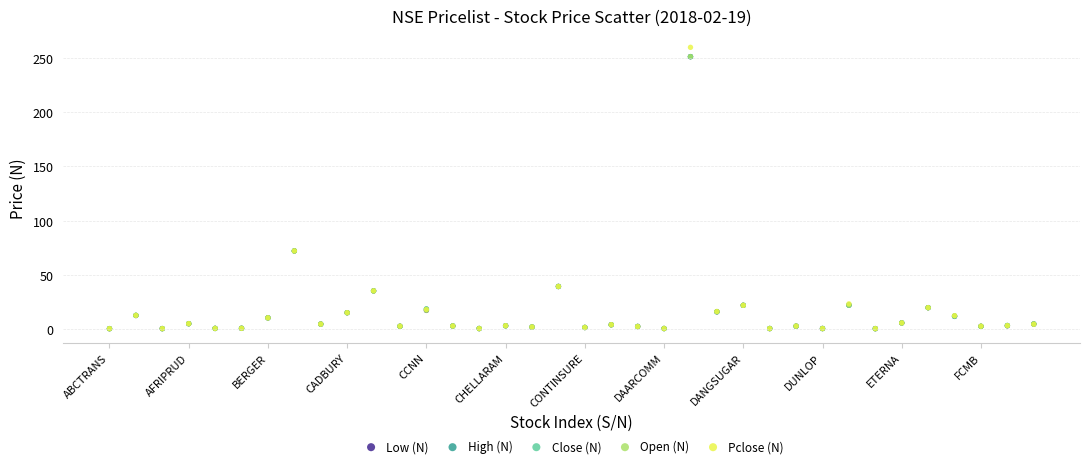

Which series reaches the maximum Y coordinate?

Pclose (N)